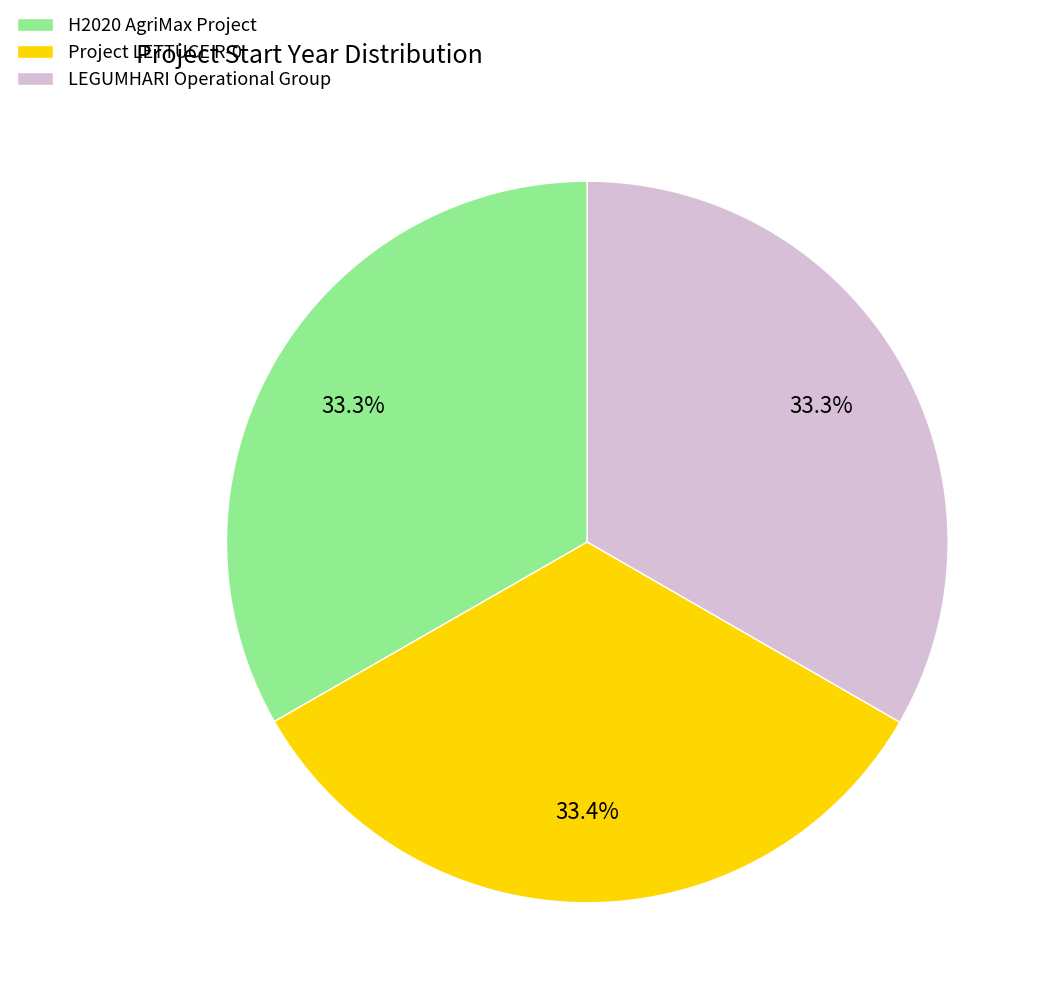

Is it true that Project LETTUCE R-0 is 33% of the pie?

True